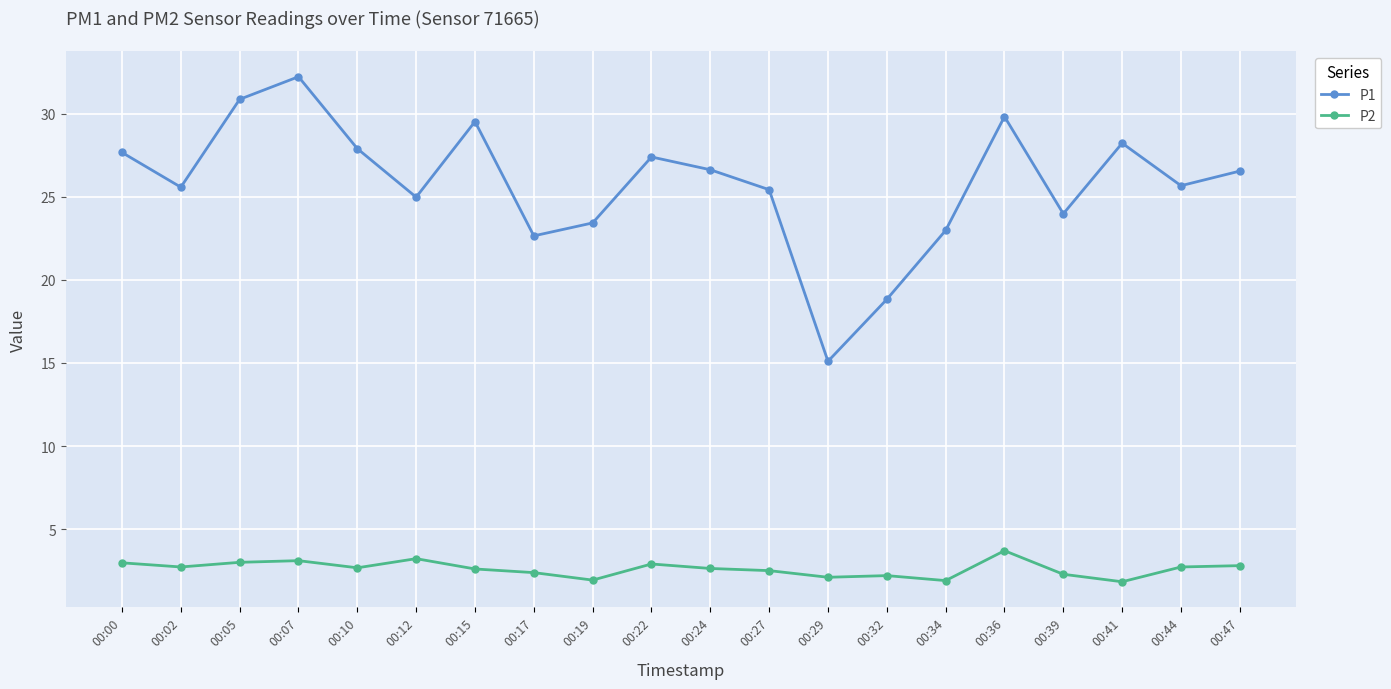

Between 00:24 and 00:34, which series saw the biggest shift?

P1